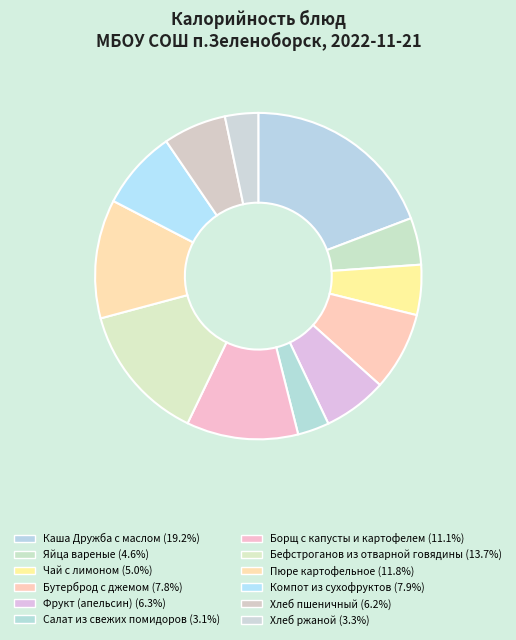

The Компот из сухофруктов slice represents 21% of the pie. True or false?

False